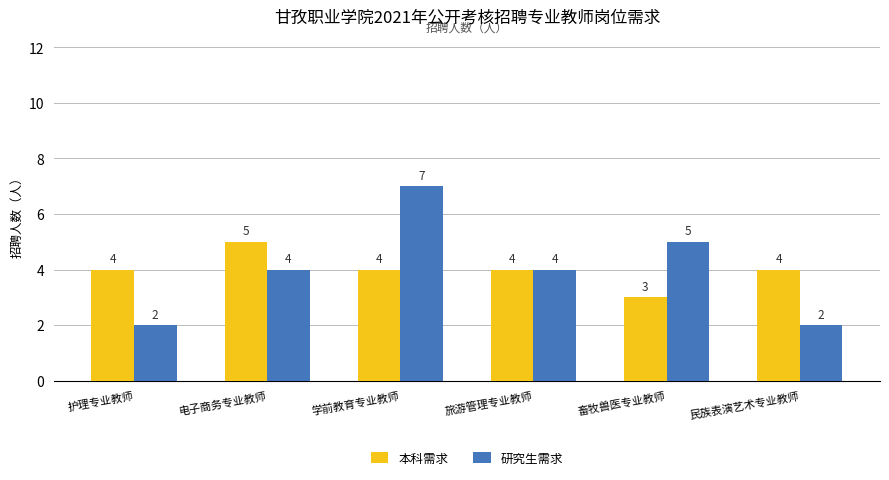

What position from the left is 旅游管理专业教师?

4